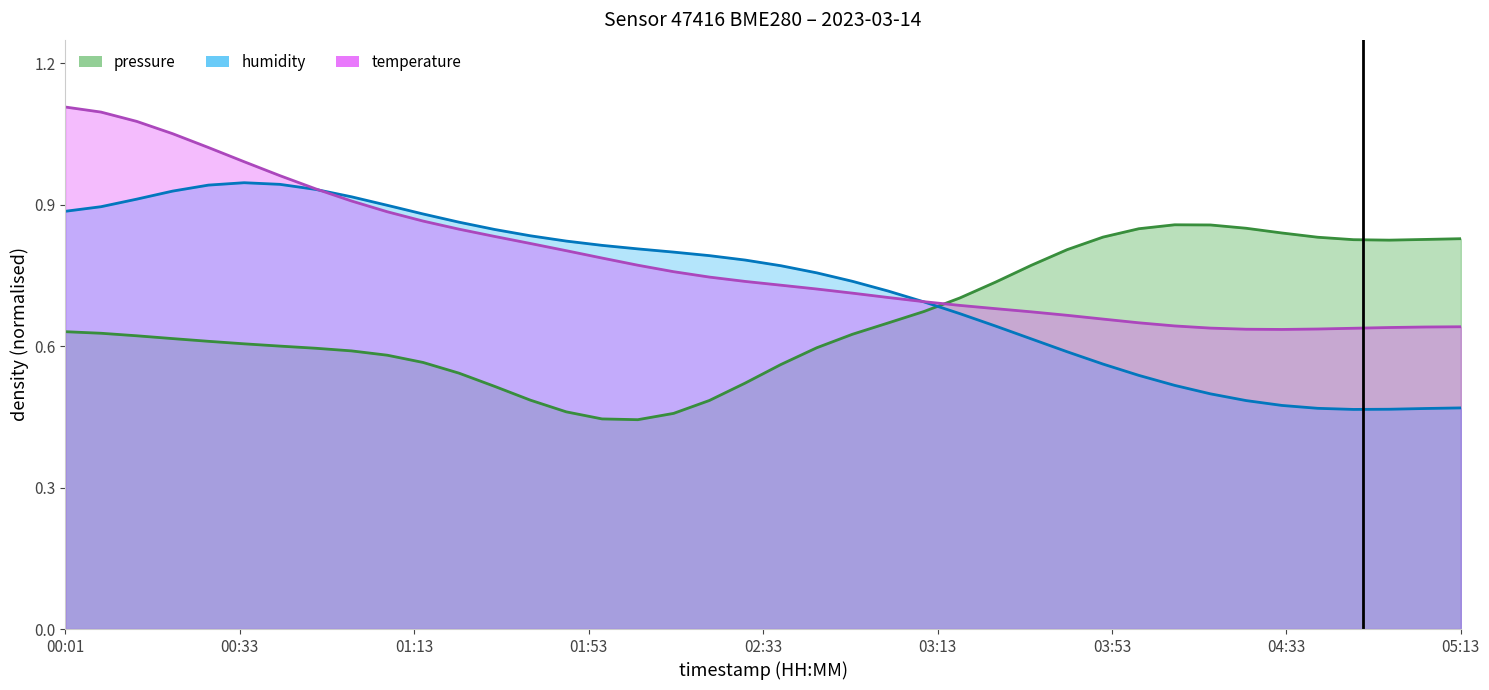

Read the humidity value at 03:21.

0.7